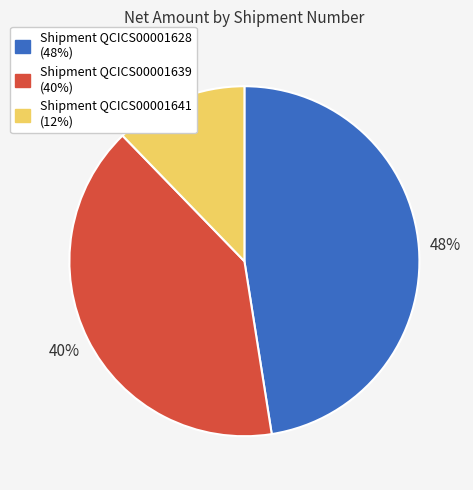

Which slice is the largest?

Shipment QCICS00001628 (48%)